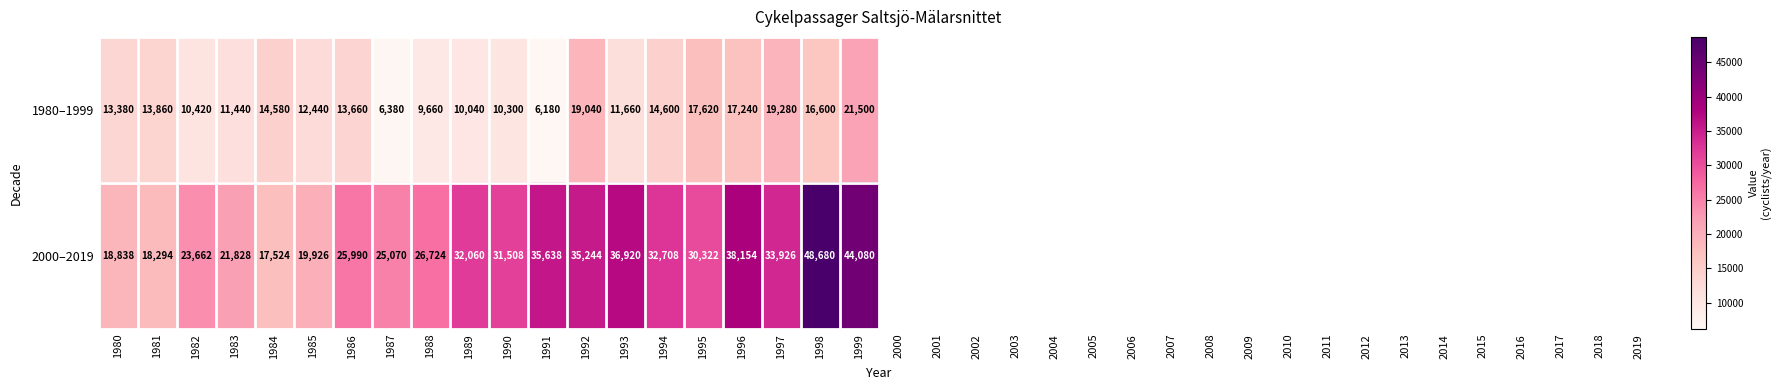

What is the maximum value shown in the chart?

48680